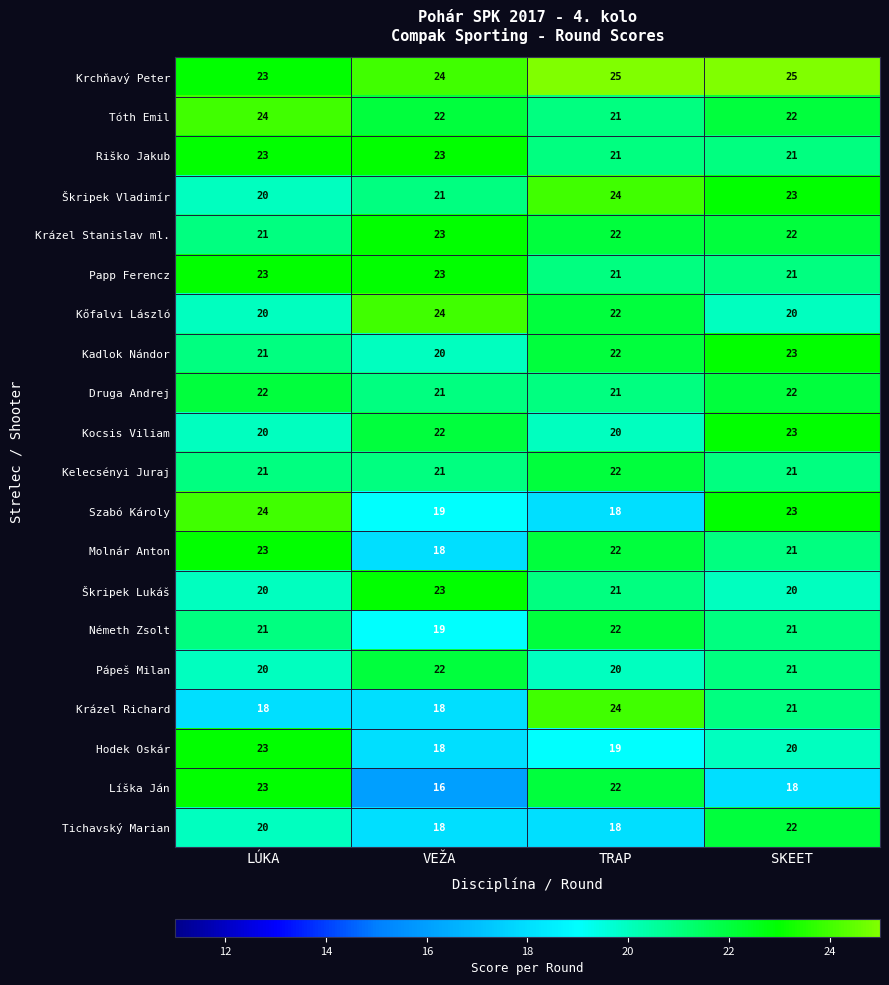

How many values in the Kadlok Nándor series are below 22?

2